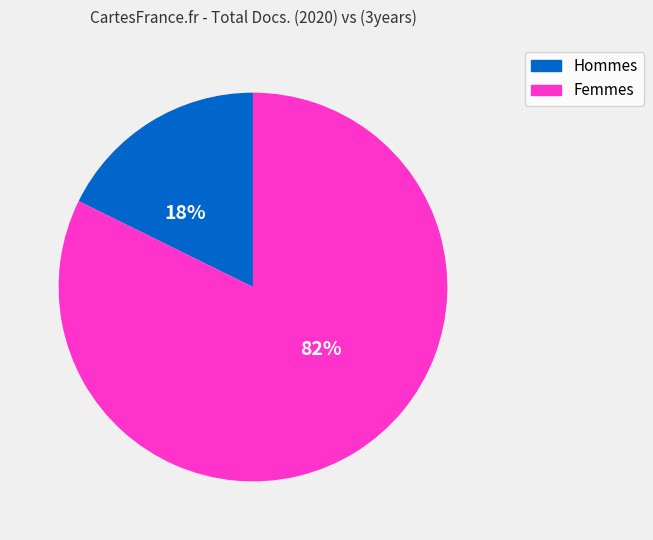

The Hommes slice represents 29% of the pie. True or false?

False